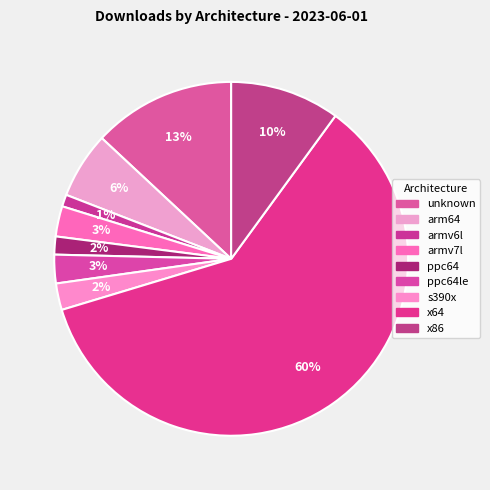

The armv6l slice represents 10% of the pie. True or false?

False